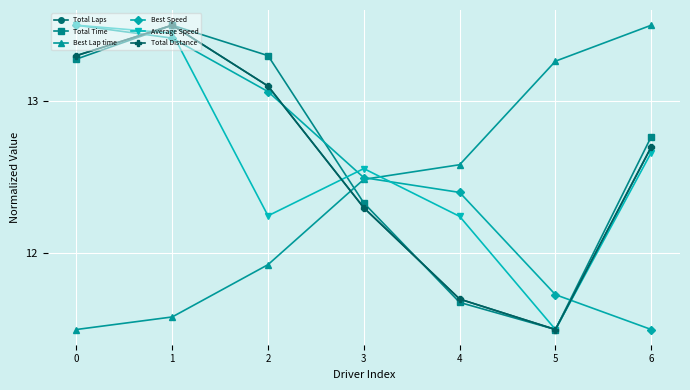

What value does the Average Speed series have at 4?

12.2